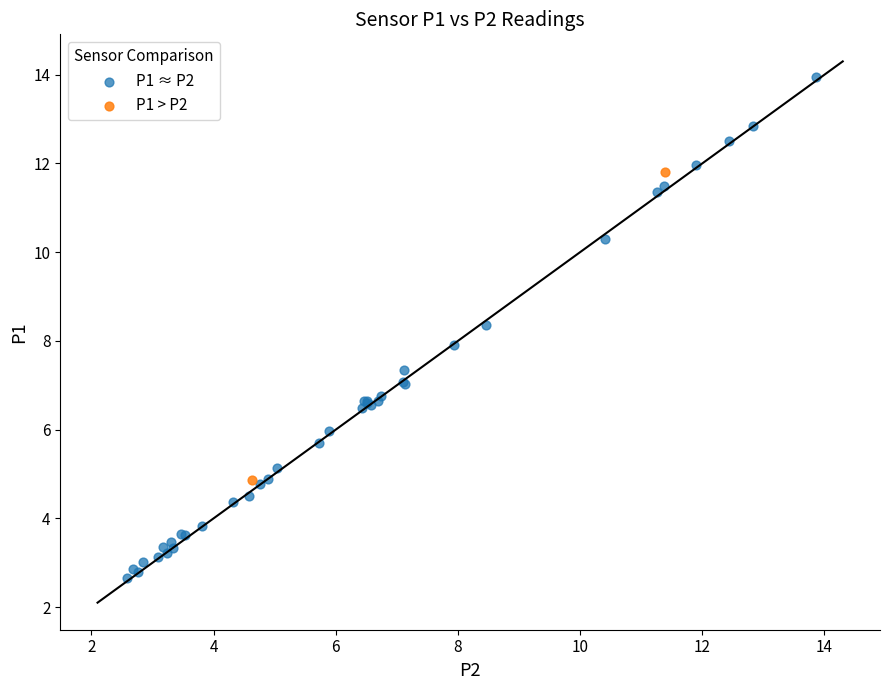

What are all the series names shown in the legend?

P1 ≈ P2, P1 > P2